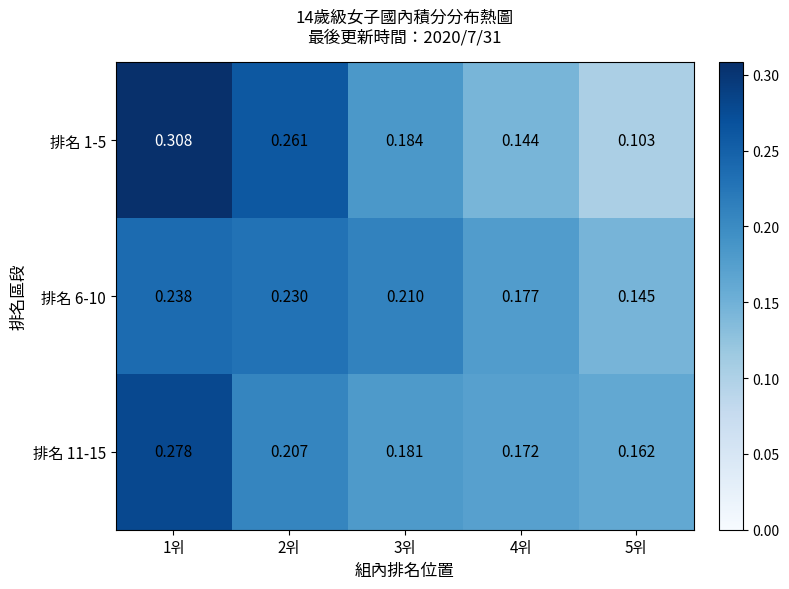

Is the value of 排名 1-5 at 3위 greater than the value of 排名 6-10 at 2위?

No